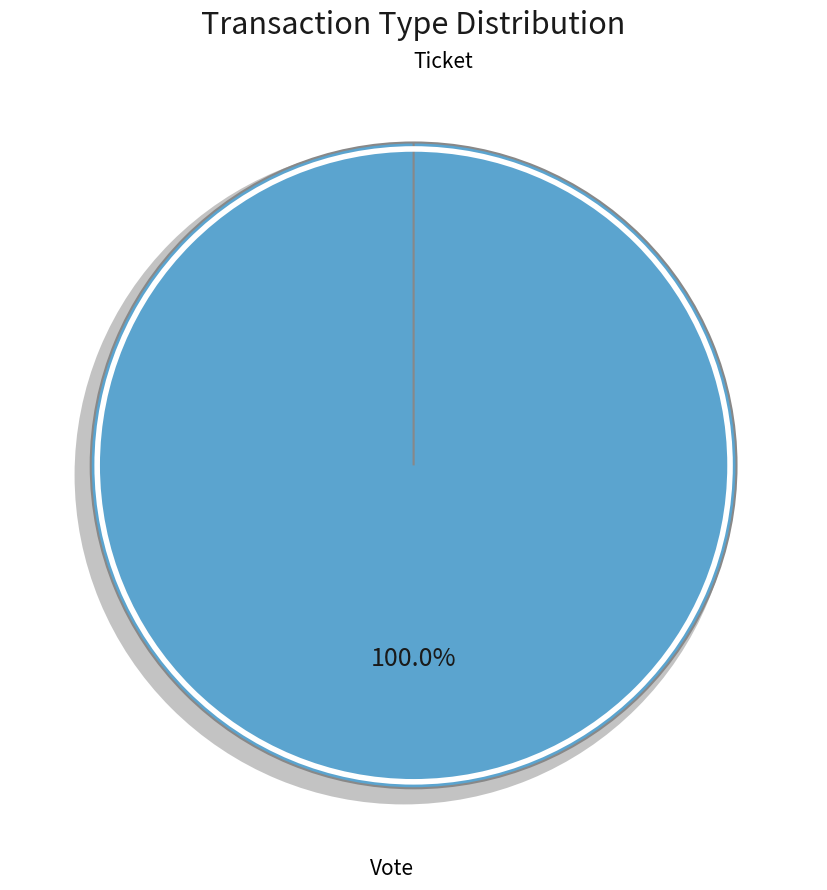

Do Ticket and Vote together represent more than half of the pie?

Yes